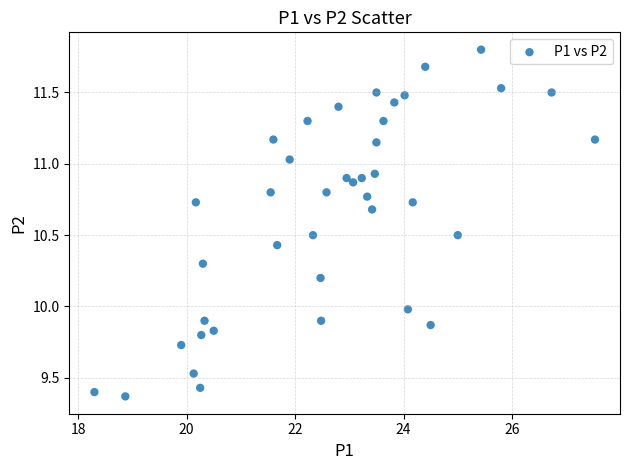

What is the range of X values (max minus min)?

9.2